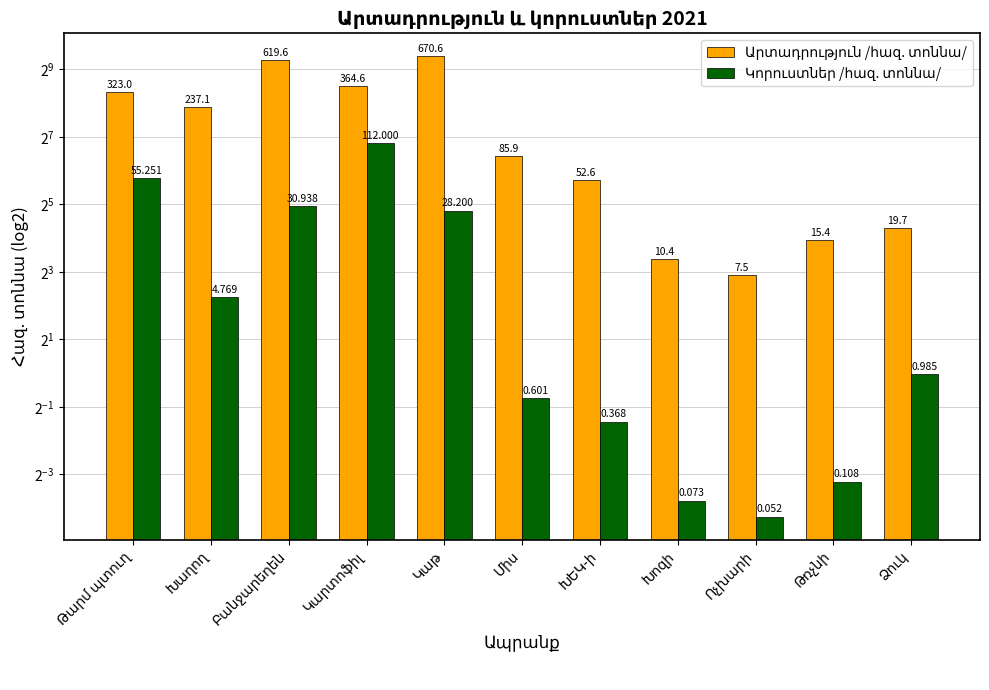

What is the spread (max minus min) of values at Ոչխարի?

7.4